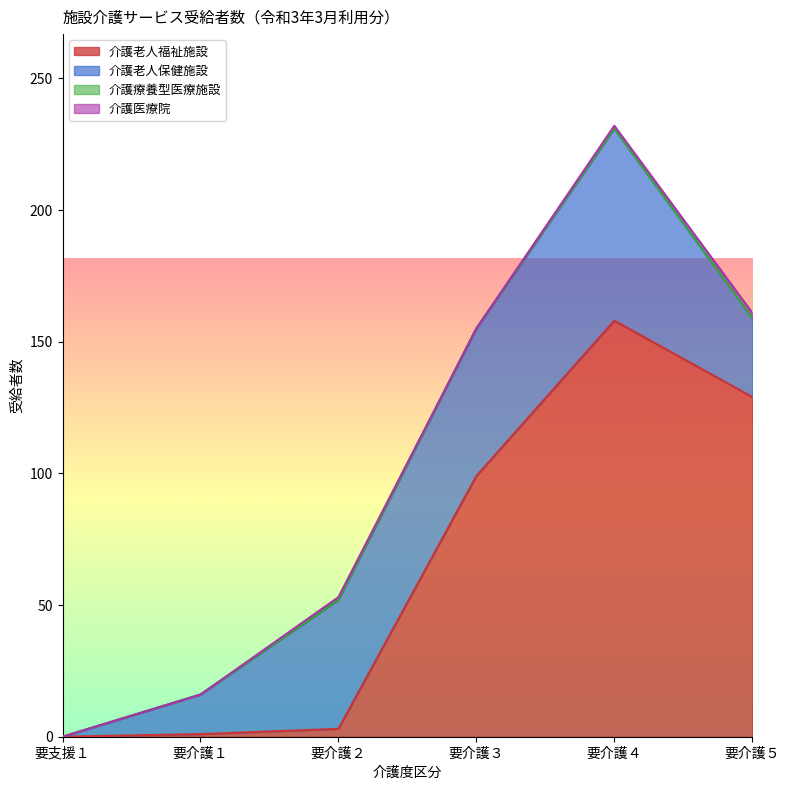

At which label is 介護療養型医療施設 closest to 0?

要支援１